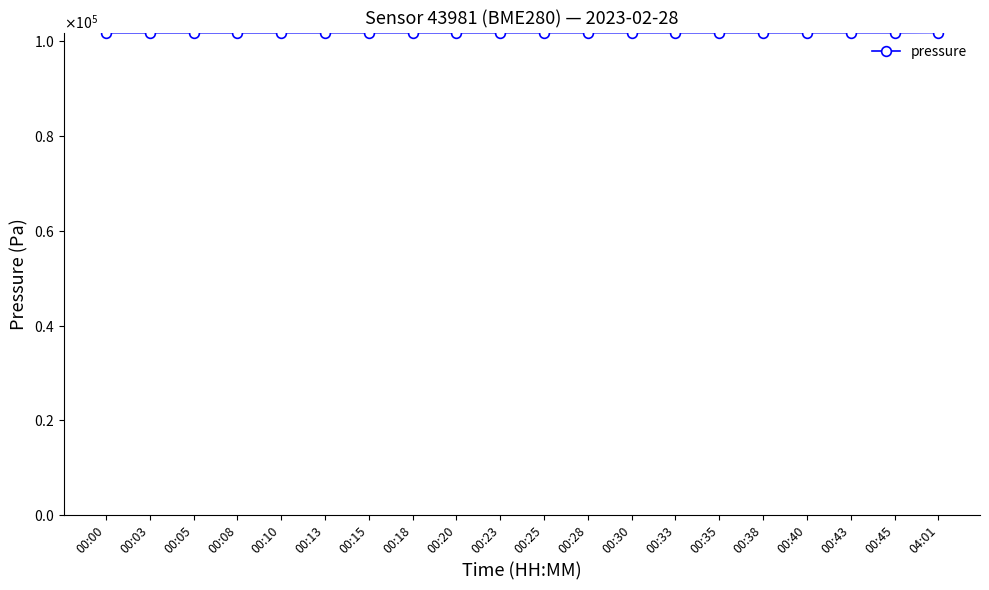

The chart shows a value of 33425.0 at 00:23. True or false?

False